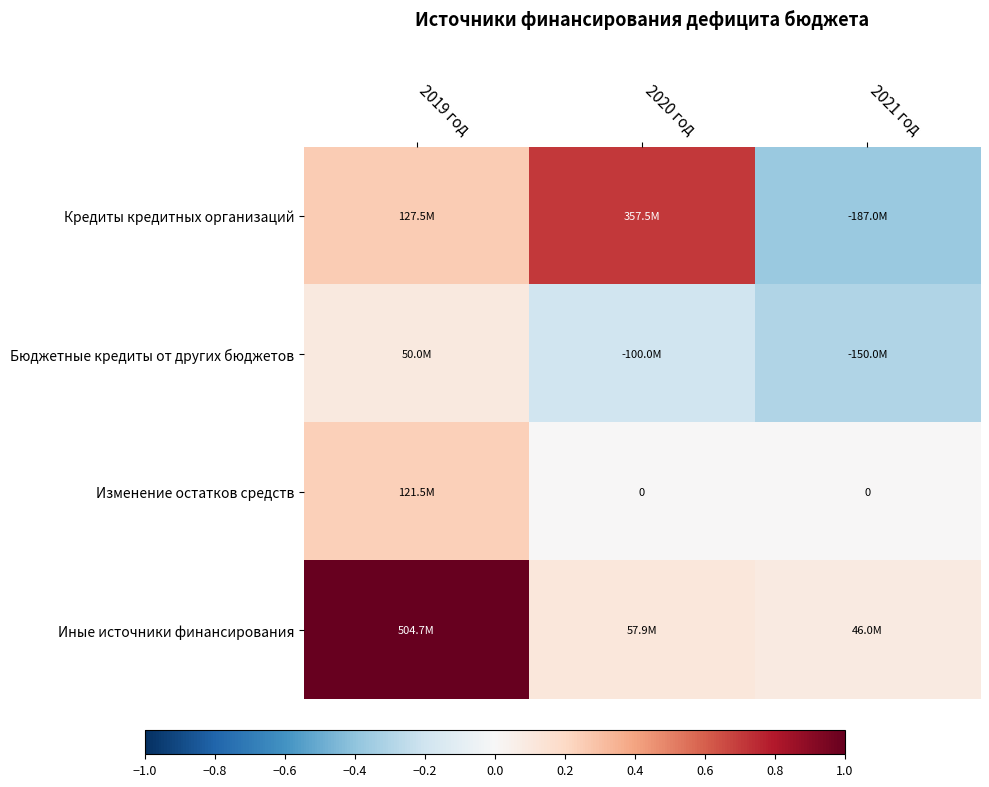

Is the value of Изменение остатков средств at 2019 год greater than the value of Кредиты кредитных организаций at 2020 год?

No